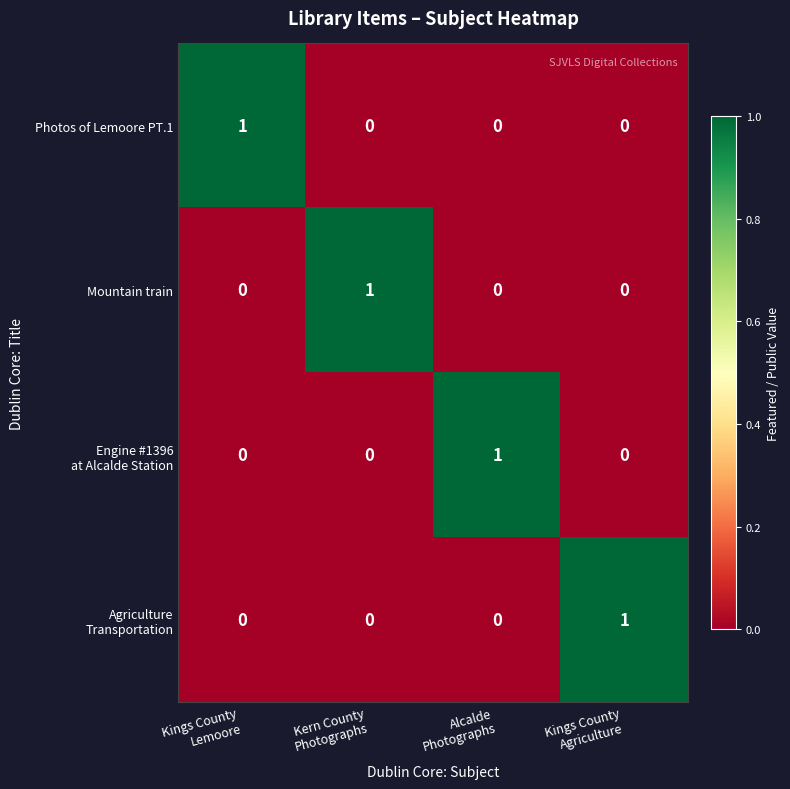

At how many categories does at least one series exceed 0?

4